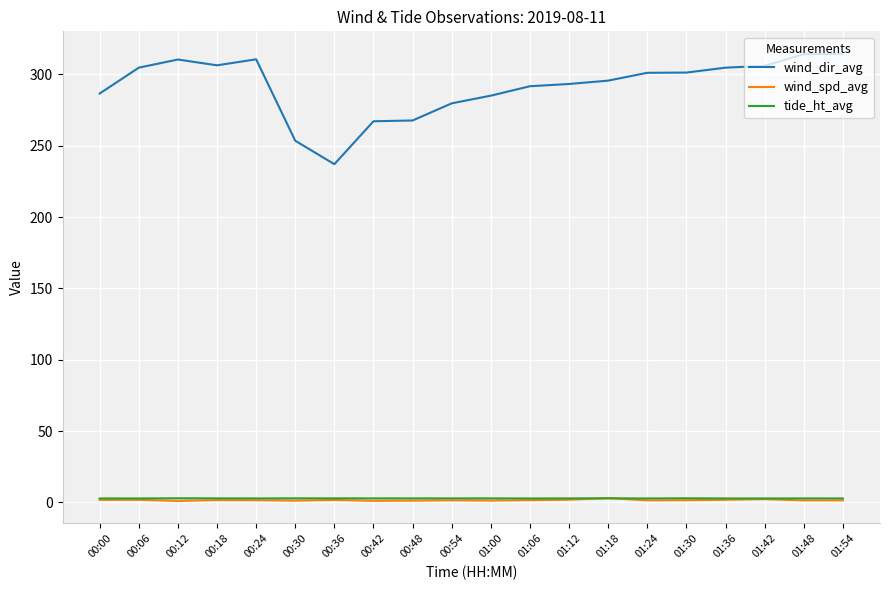

Which series has the largest total across all categories?

wind_dir_avg